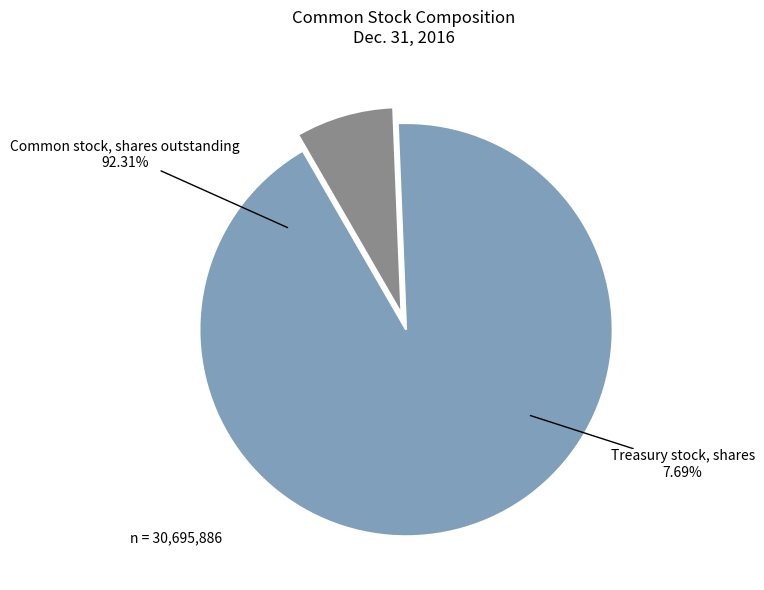

To the nearest percent, what is the average slice percentage?

50%